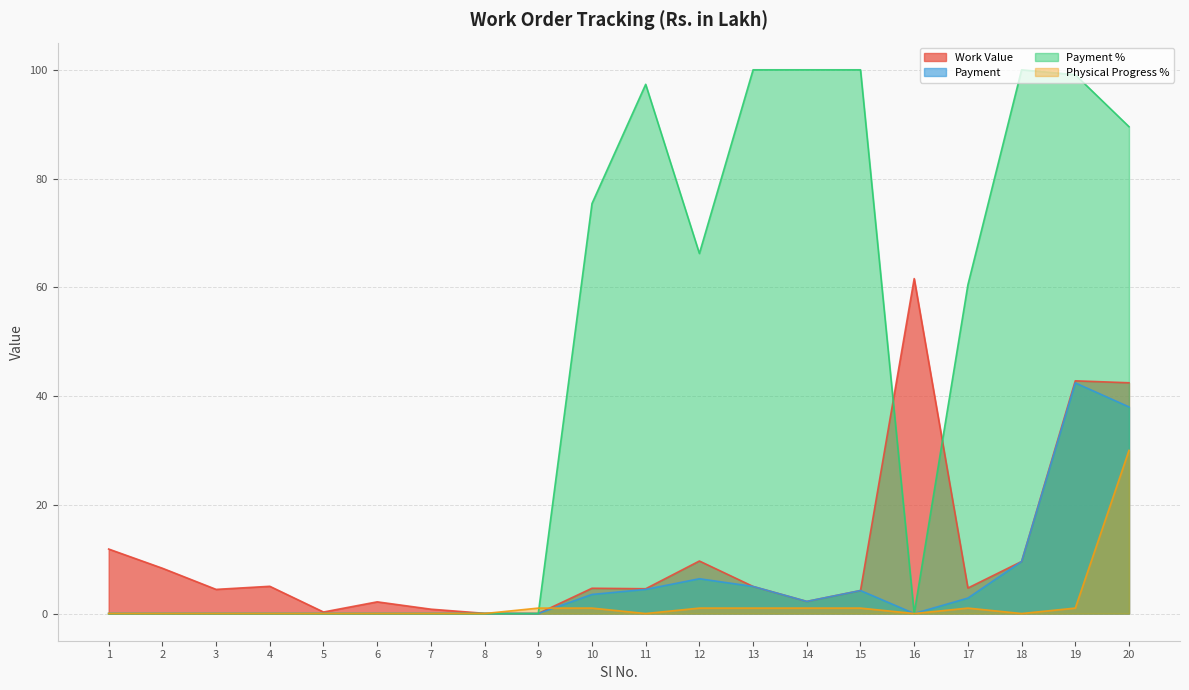

What are all the series names shown in the legend?

Work Value, Payment, Payment %, Physical Progress %